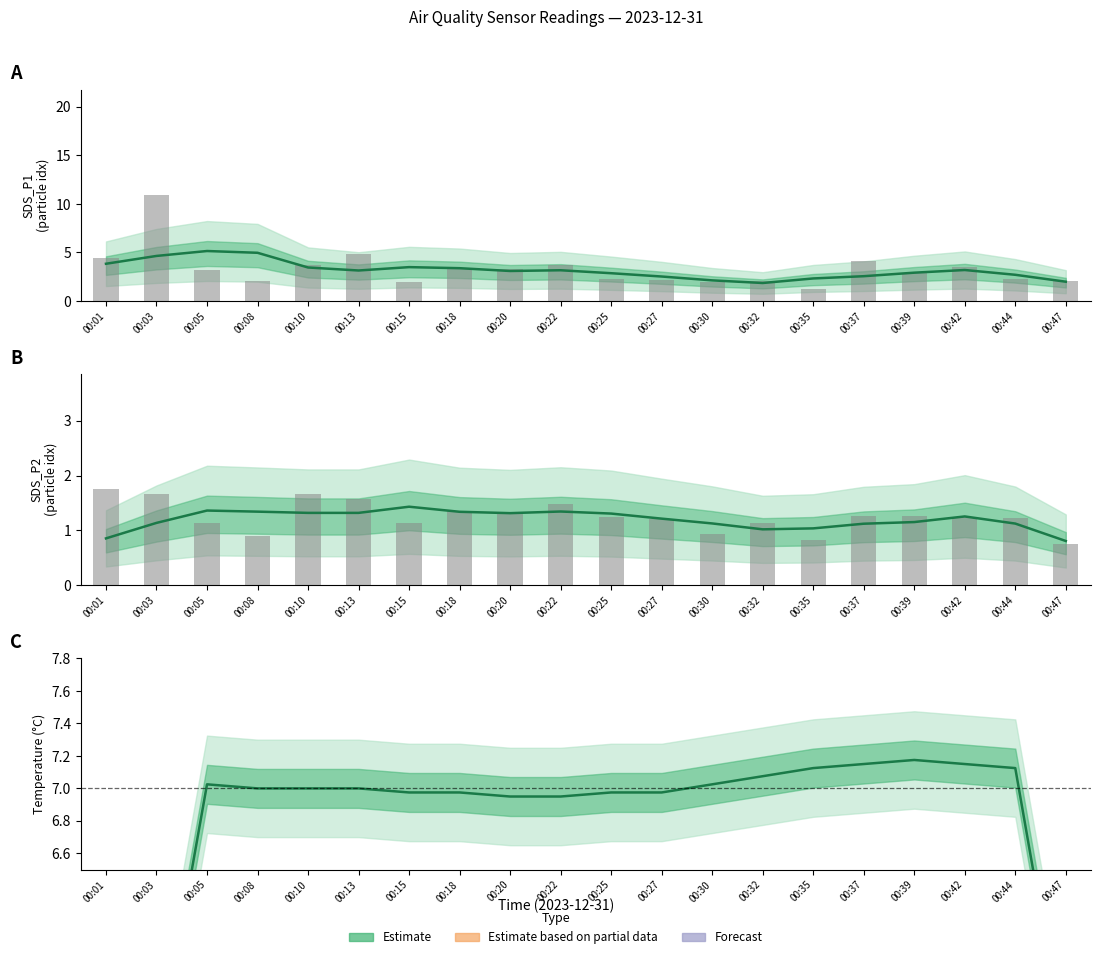

List the labels in order of SDS_P1 smooth value, smallest first.

00:32, 00:47, 00:30, 00:35, 00:27, 00:37, 00:44, 00:25, 00:39, 00:20, 00:13, 00:22, 00:42, 00:18, 00:10, 00:15, 00:01, 00:03, 00:08, 00:05